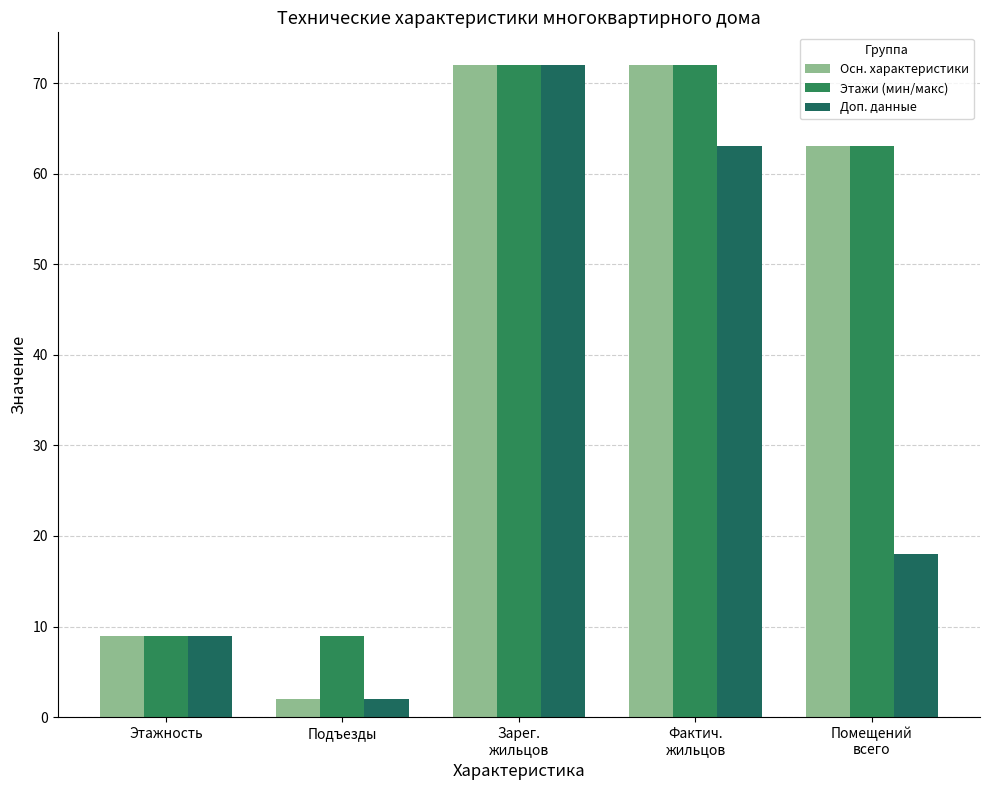

Is it true that Осн. характеристики equals 85 at Помещений
всего?

False